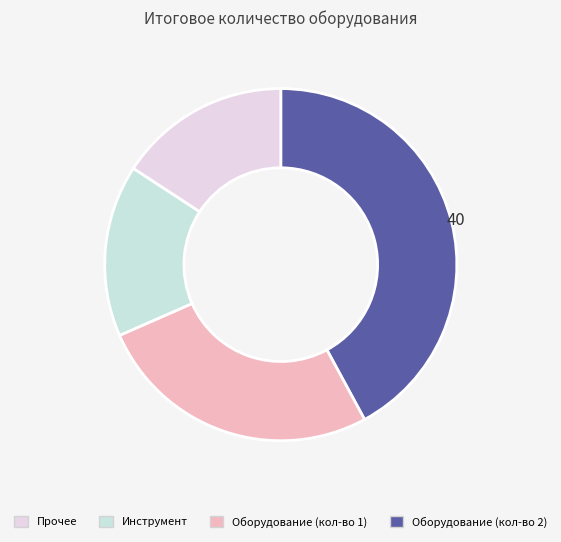

How many segments does this pie chart have?

4